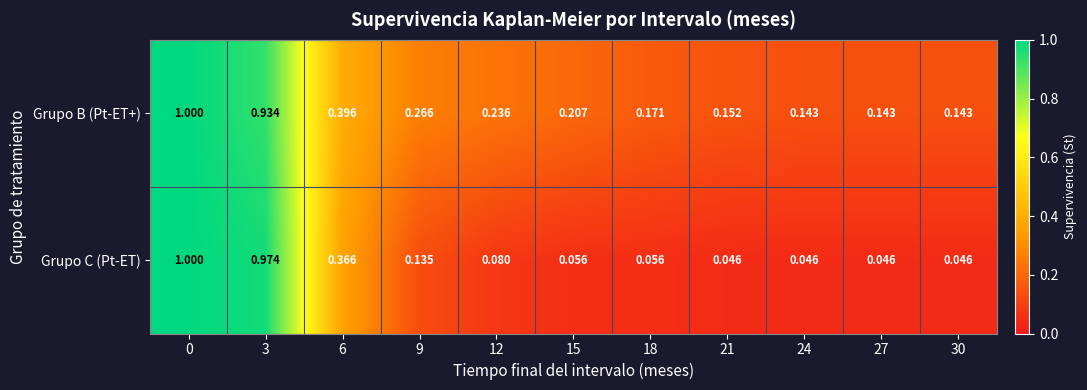

Rank the series by their average value, from highest to lowest.

Grupo B (Pt-ET+), Grupo C (Pt-ET)